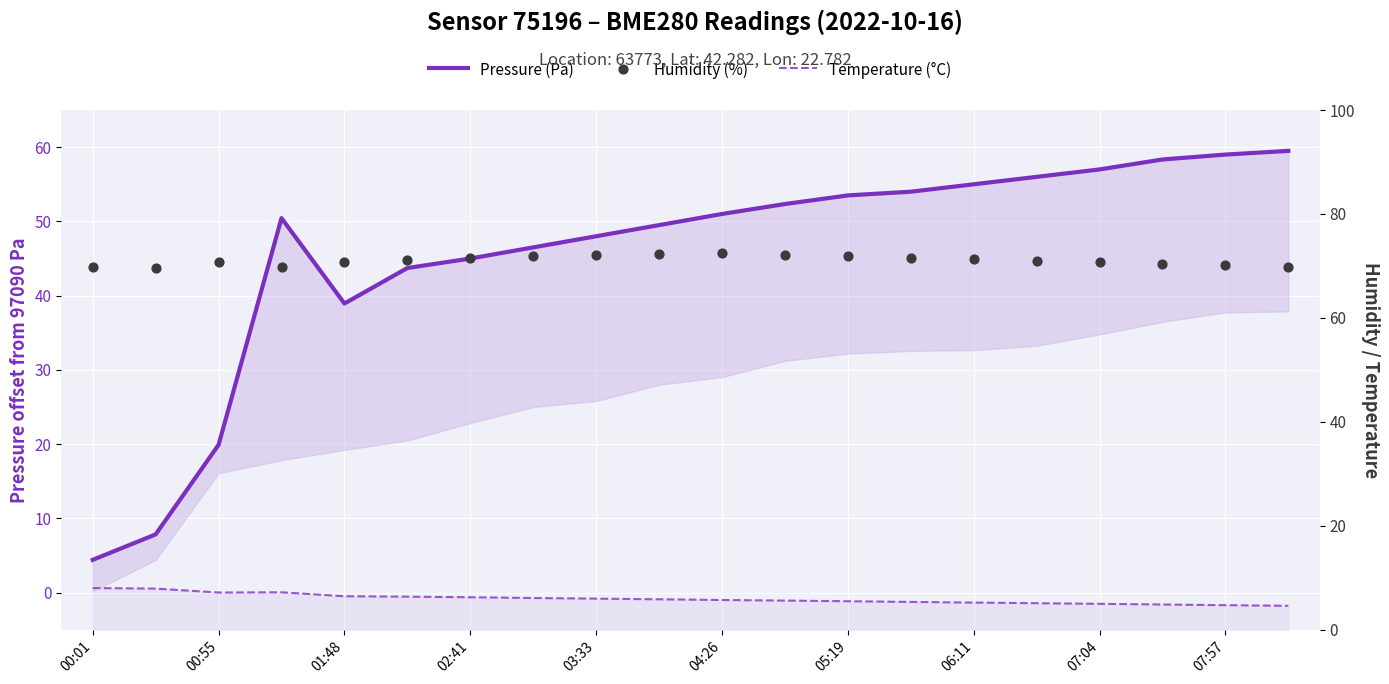

What are all the series names shown in the legend?

Pressure (Pa), Temperature (°C), Humidity (%)